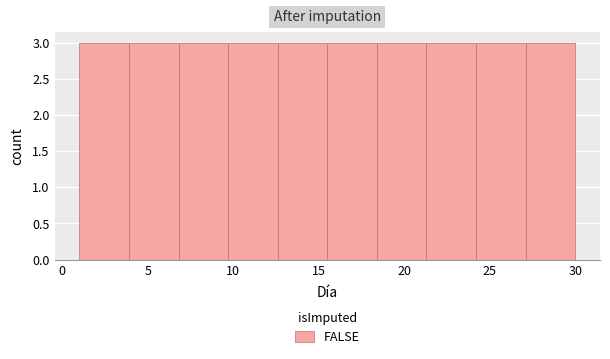

How tall is the bar that spans 6.8 to 9.7 on the x-axis? Neither the bar edges nor the heights are printed on the chart, so give them approximately, as read against the axes.

3